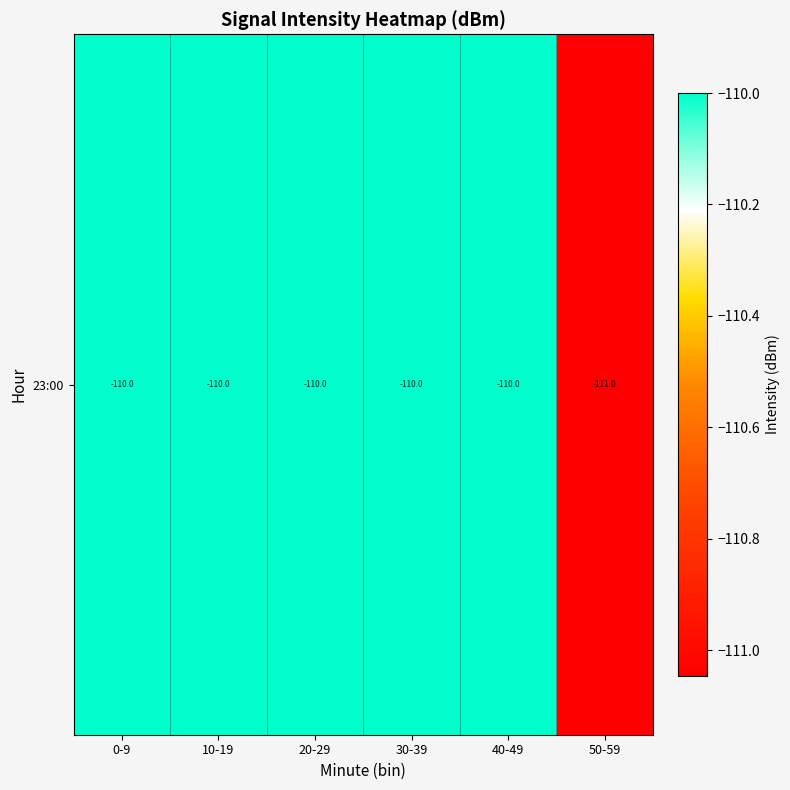

Which label corresponds to the smallest value in the chart?

50-59